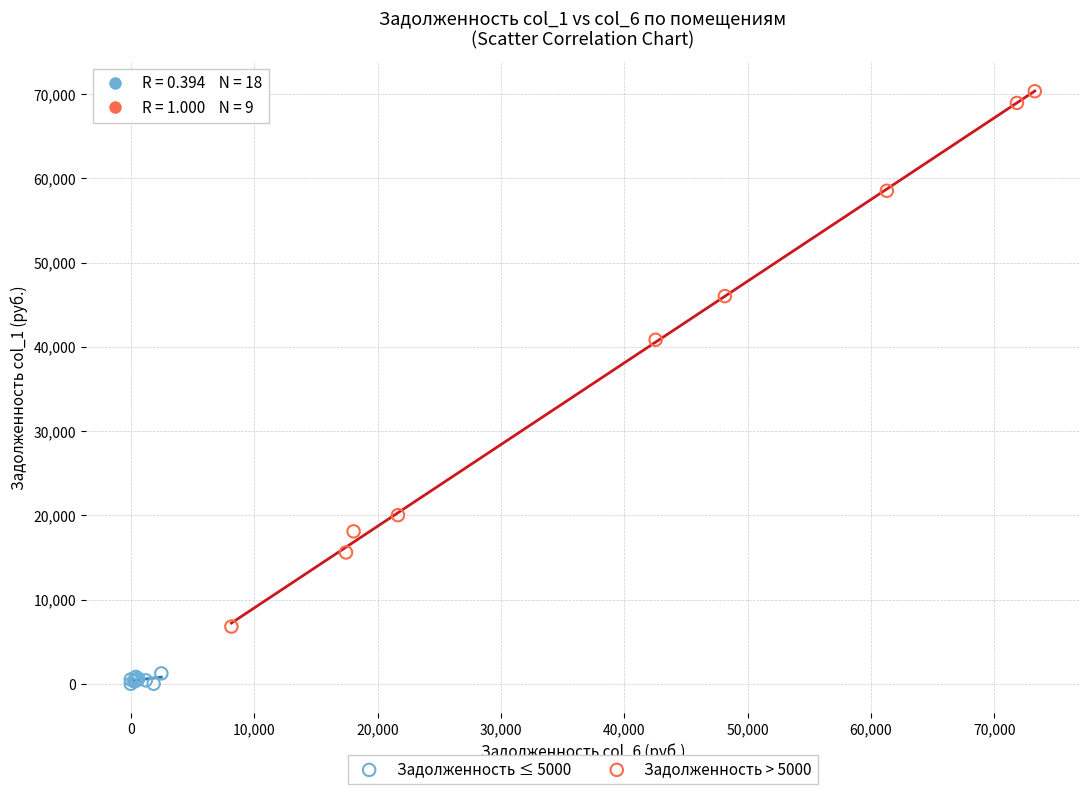

Which series has the widest spread of Y values?

Задолженность > 5000